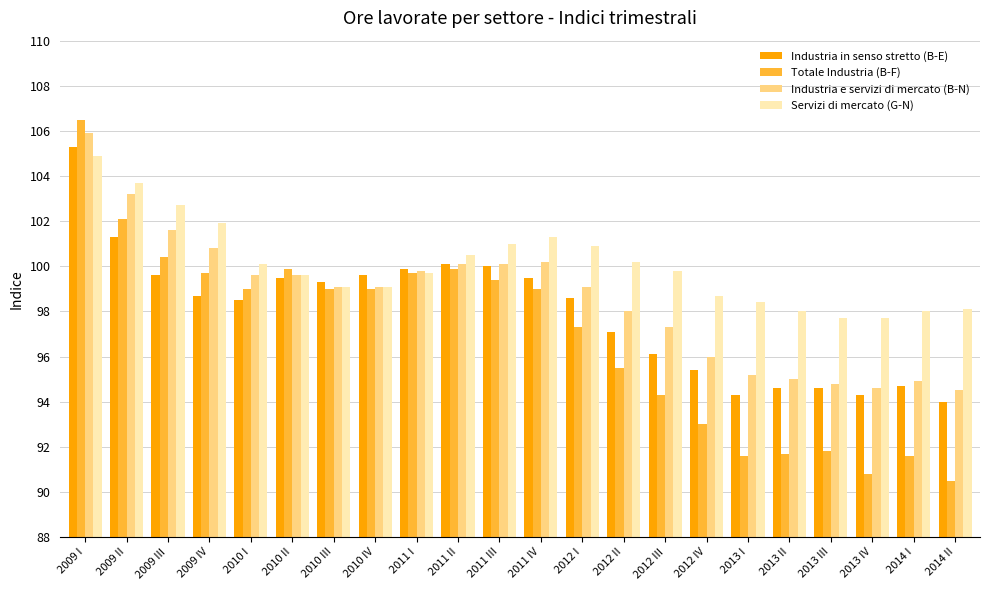

Reading left to right, list all the values displayed in this chart.

Industria in senso stretto (B-E): 105.3	101.3	99.6	98.7	98.5	99.5	99.3	99.6	99.9	100.1	100.0	99.5	98.6	97.1	96.1	95.4	94.3	94.6	94.6	94.3	94.7	94.0
Totale Industria (B-F): 106.5	102.1	100.4	99.7	99.0	99.9	99.0	99.0	99.7	99.9	99.4	99.0	97.3	95.5	94.3	93.0	91.6	91.7	91.8	90.8	91.6	90.5
Industria e servizi di mercato (B-N): 105.9	103.2	101.6	100.8	99.6	99.6	99.1	99.1	99.8	100.1	100.1	100.2	99.1	98.0	97.3	96.0	95.2	95.0	94.8	94.6	94.9	94.5
Servizi di mercato (G-N): 104.9	103.7	102.7	101.9	100.1	99.6	99.1	99.1	99.7	100.5	101.0	101.3	100.9	100.2	99.8	98.7	98.4	98.0	97.7	97.7	98.0	98.1